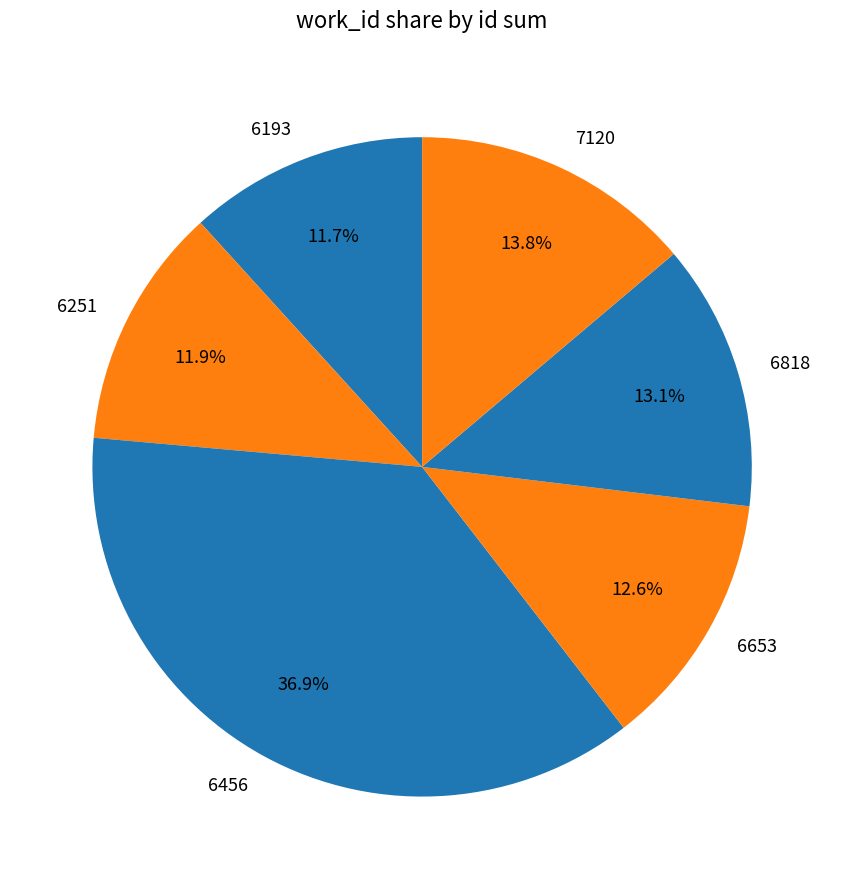

What is the ratio of the value at 6818 to the value at 6456?

0.4